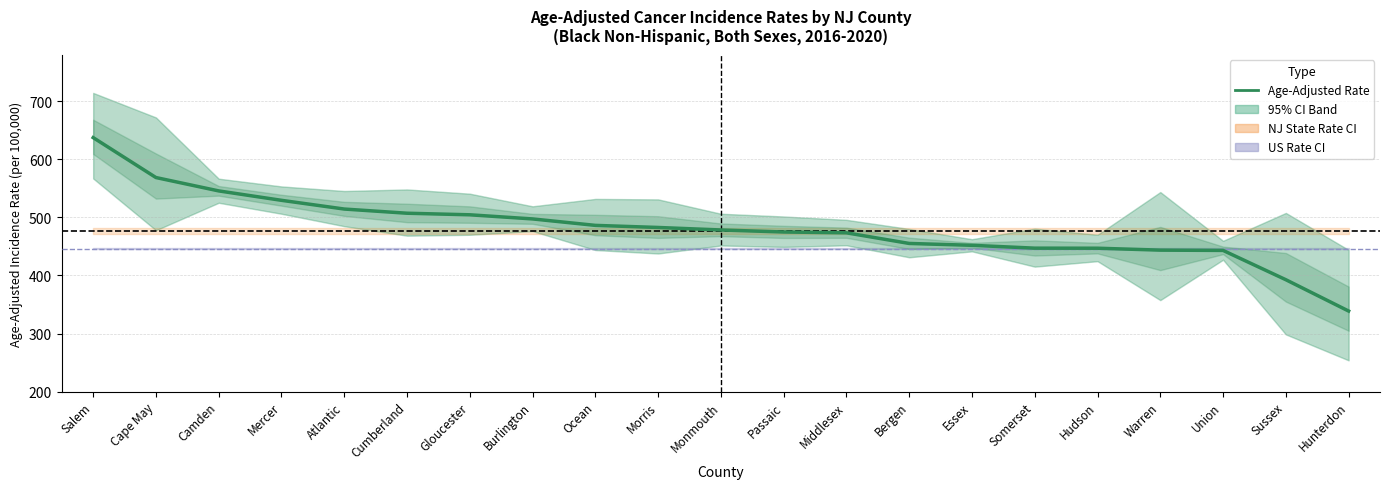

True or false: the data shows 170.0 at Cumberland.

False